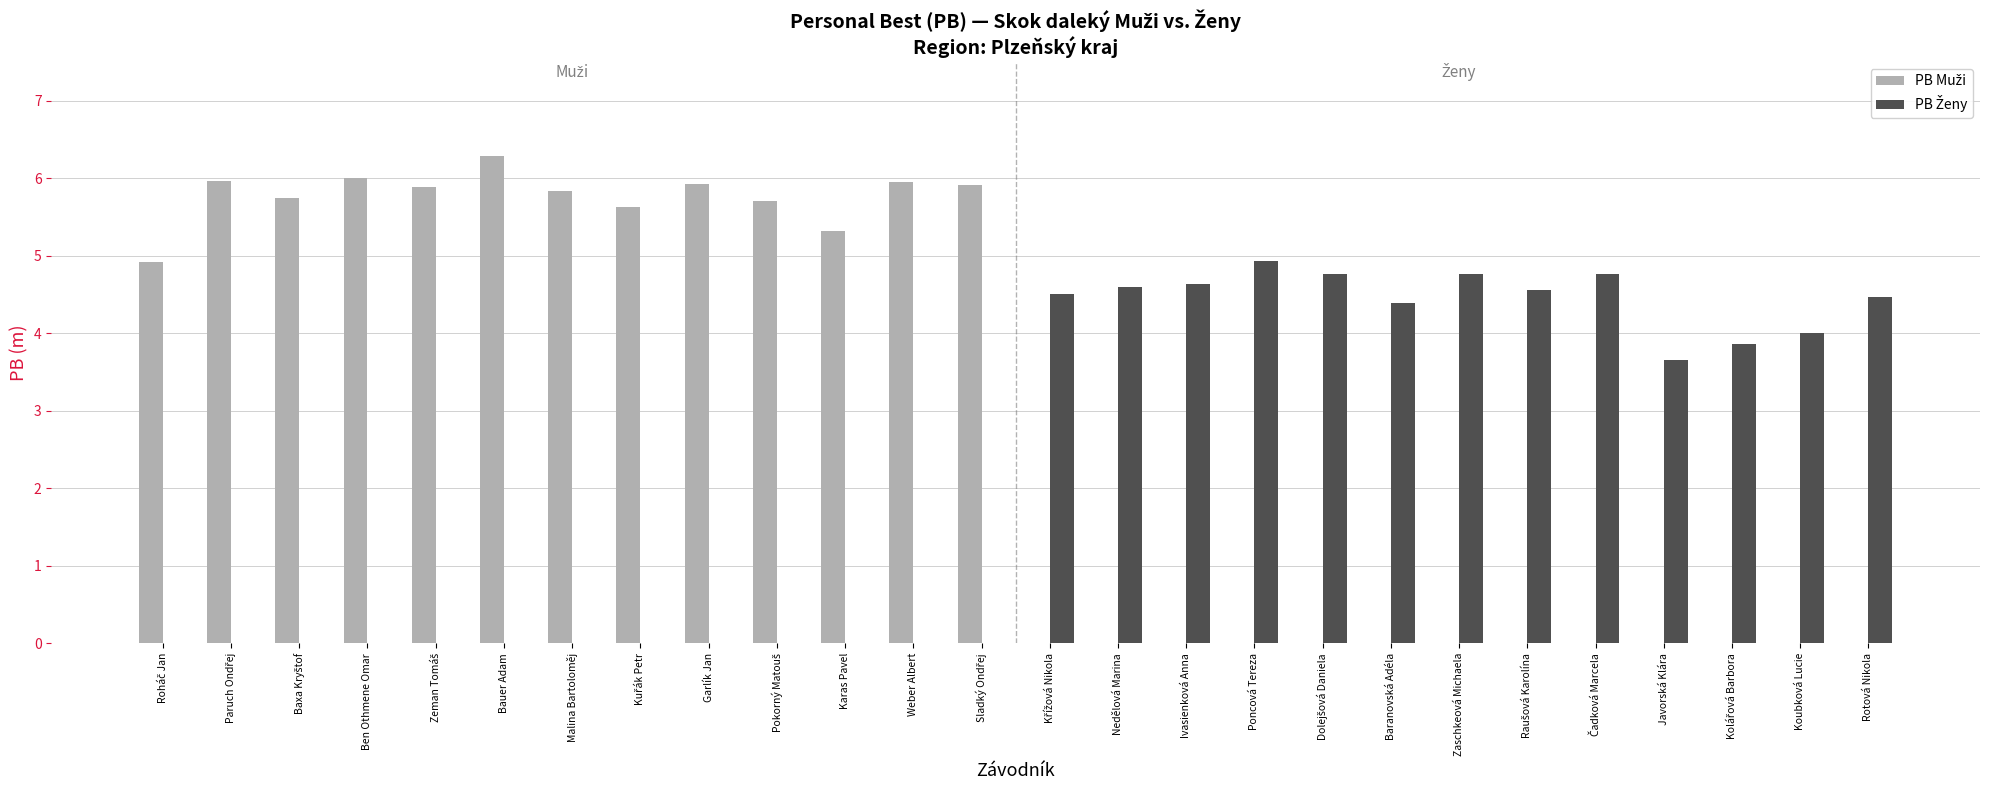

What is the total value across all series at Bauer Adam?

6.3